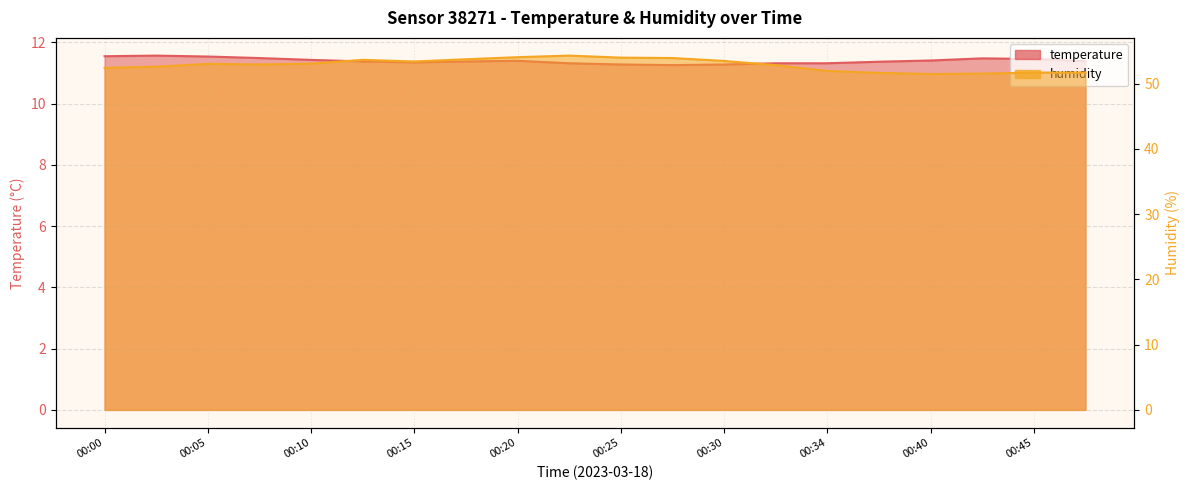

Rank the series at 00:27 from highest to lowest value.

humidity, temperature